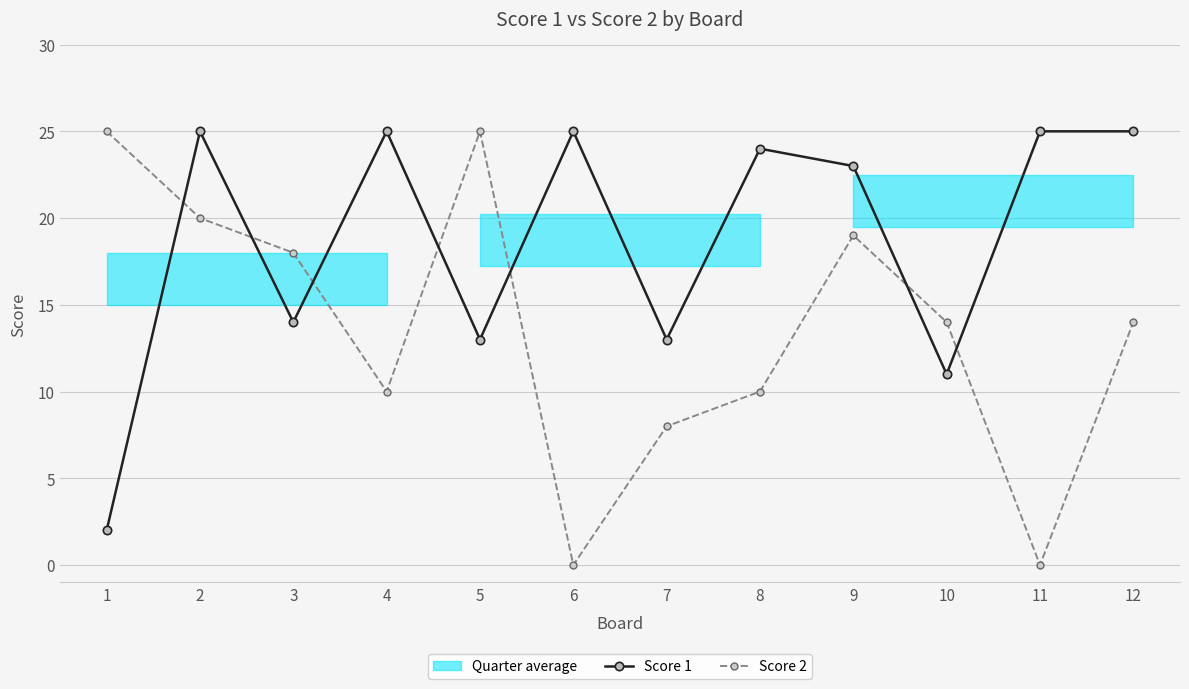

Which series has the largest total across all categories?

Score 1